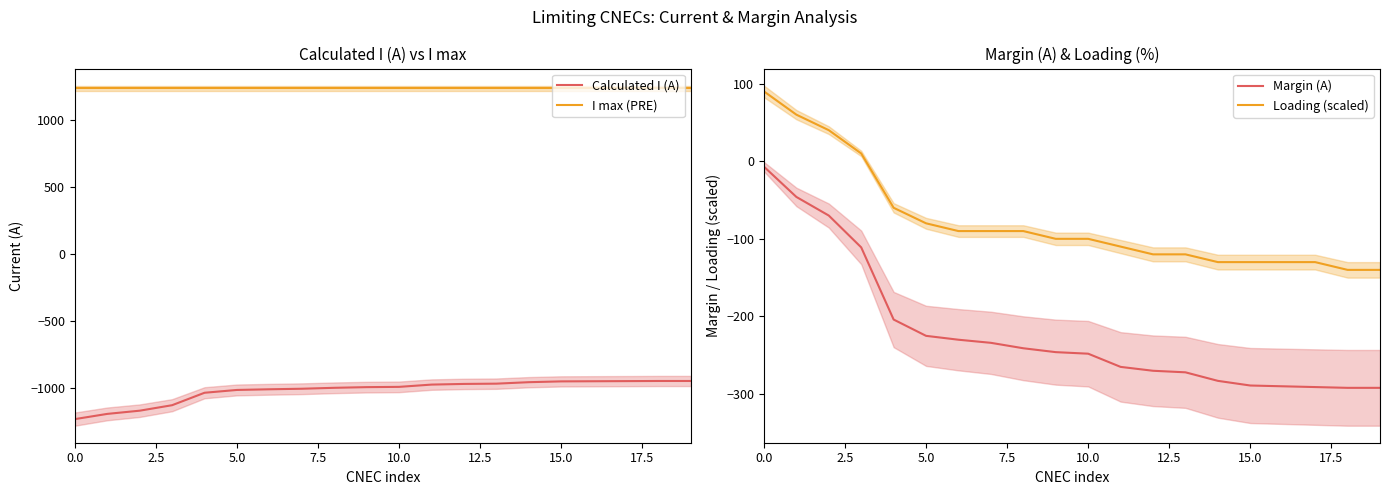

True or false: I max (PRE) and Calculated I (A) cross at least once.

False